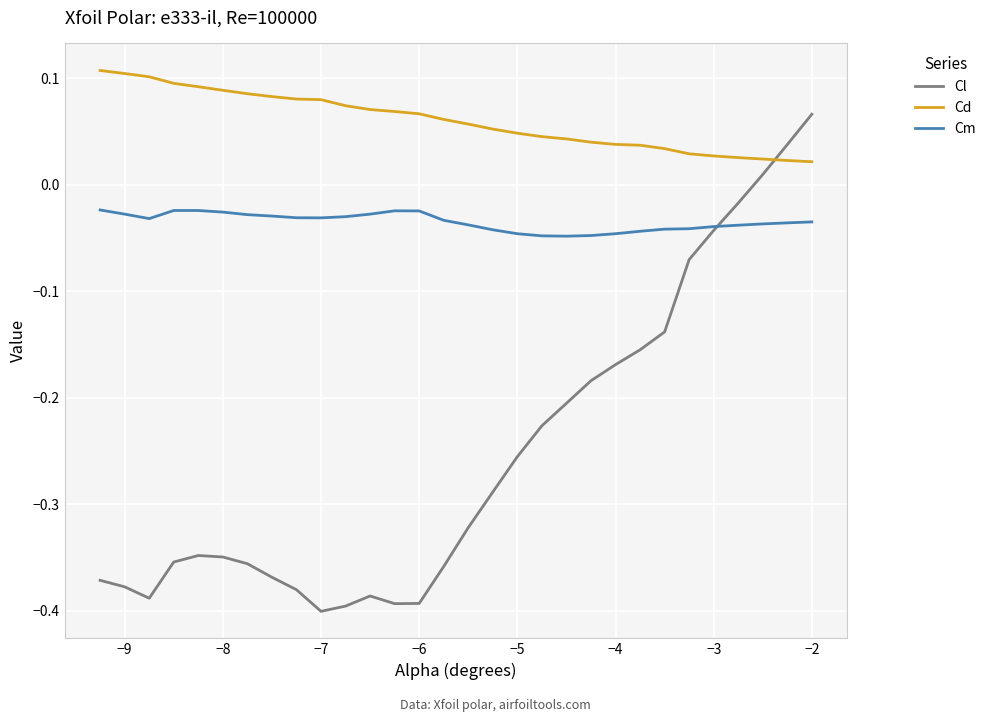

Which series has the largest total across all categories?

Cd